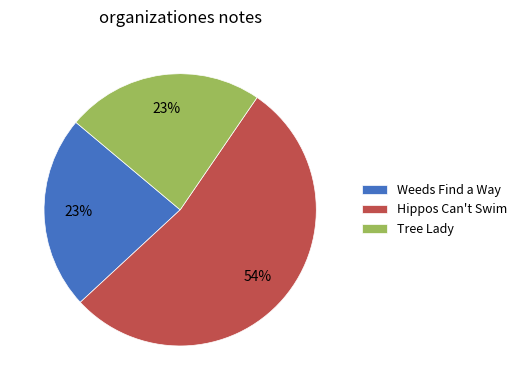

To the nearest percent, what portion does Tree Lady represent?

23%